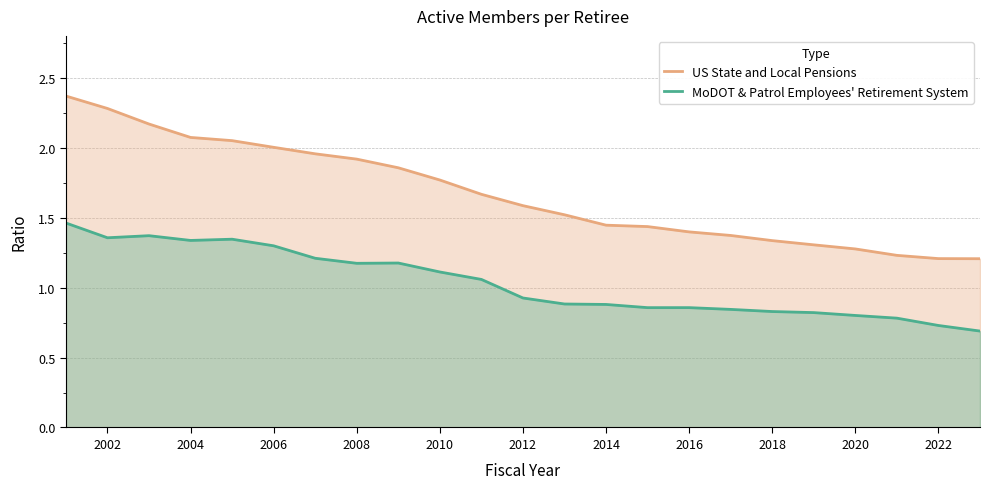

At which category does MoDOT & Patrol Employees' Retirement System reach its first local valley?

2002